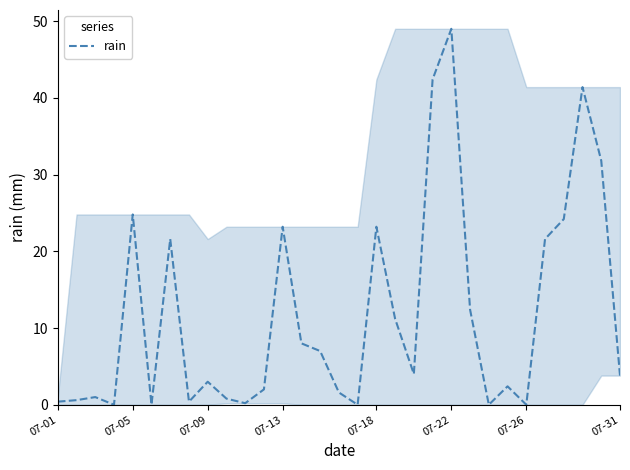

What is the difference between the maximum and minimum values?

49.0